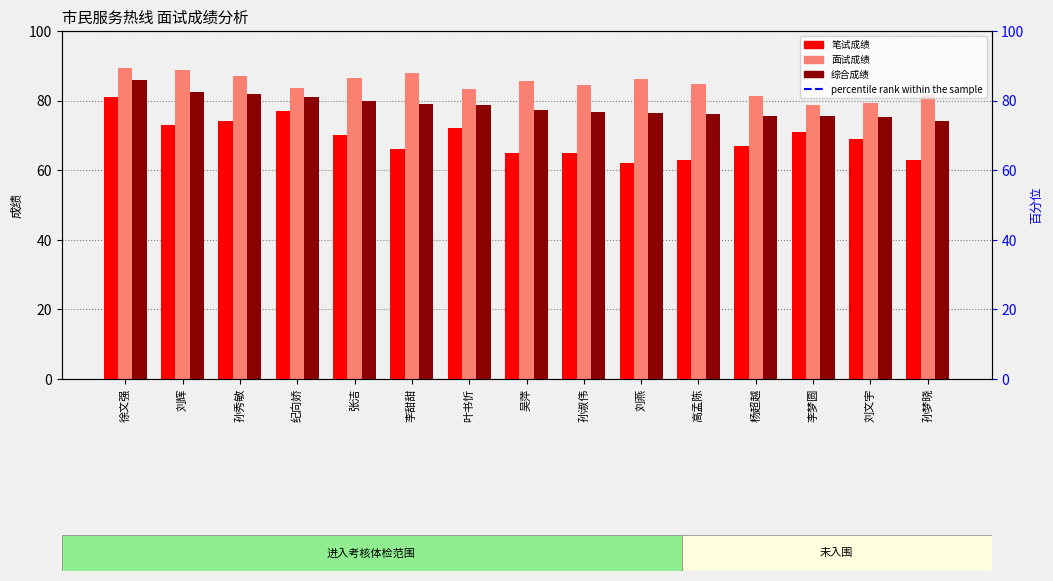

What is the label of the 3rd bar from the left?

孙秀敏